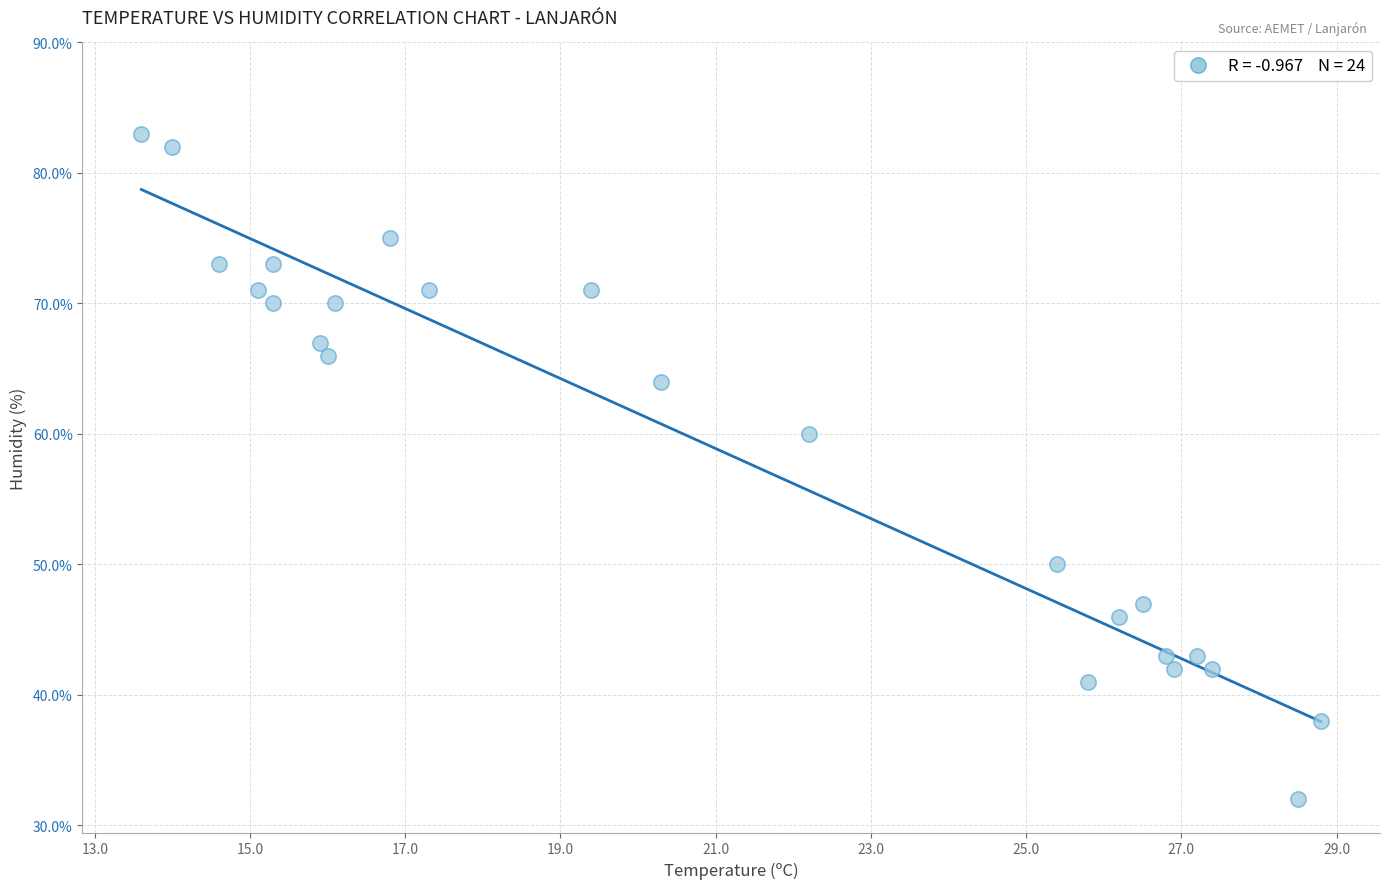

What Y value in the scatter plot is closest to 57?

60